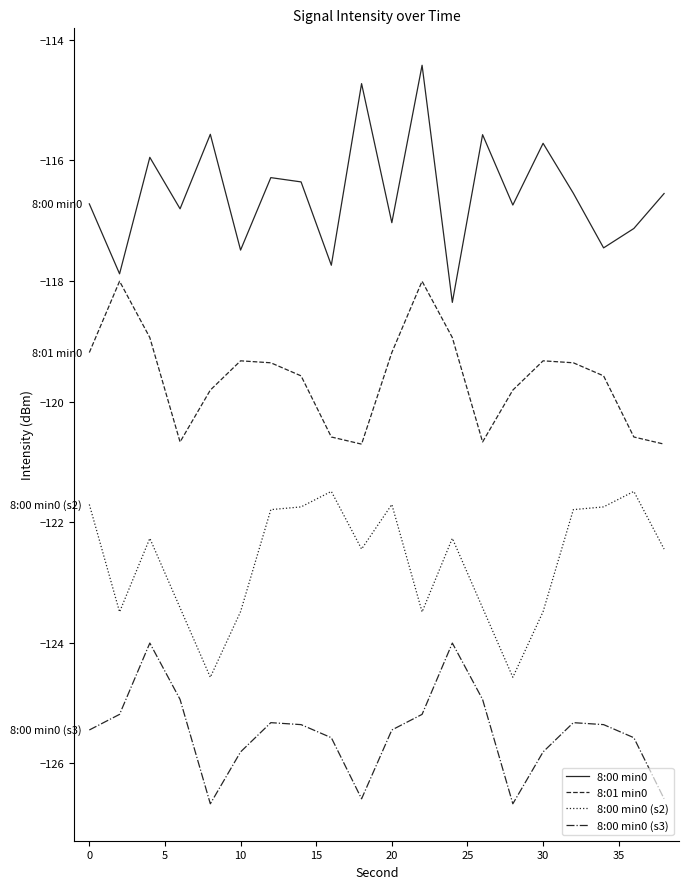

How many values in the 8:01 min0 series are below -119?

16